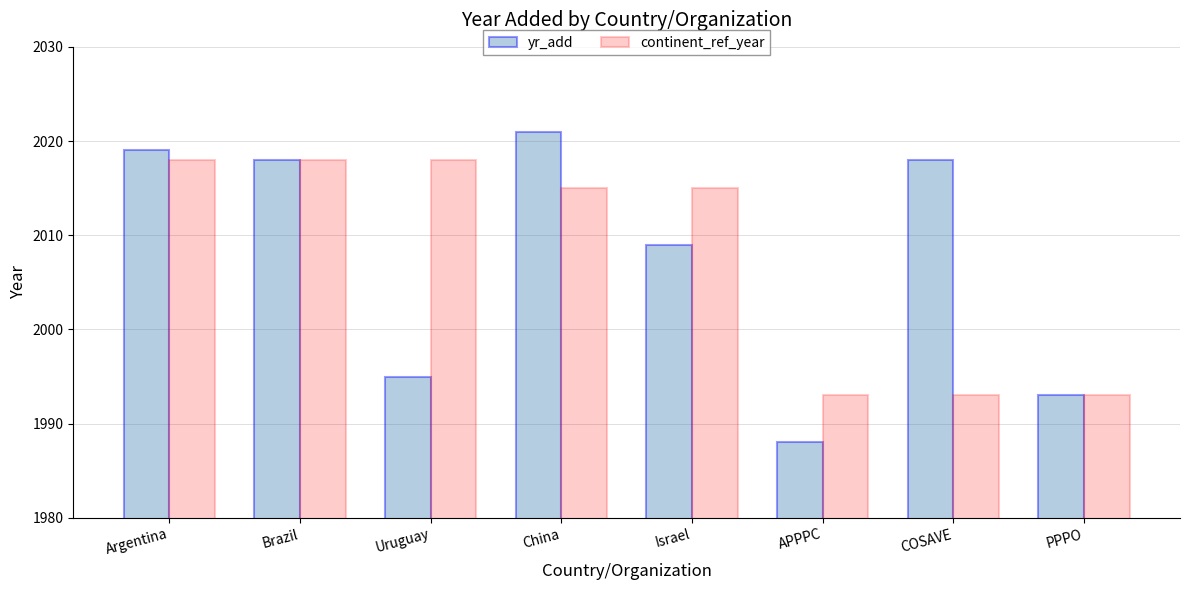

What is the difference between the yr_add values at China and COSAVE?

3